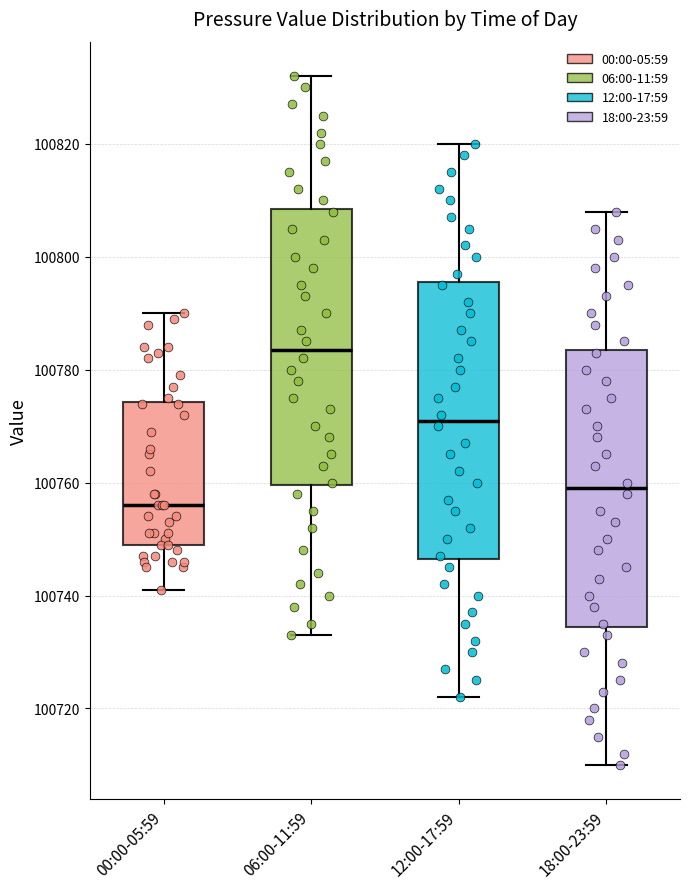

Which box's median line is the highest?

06:00-11:59